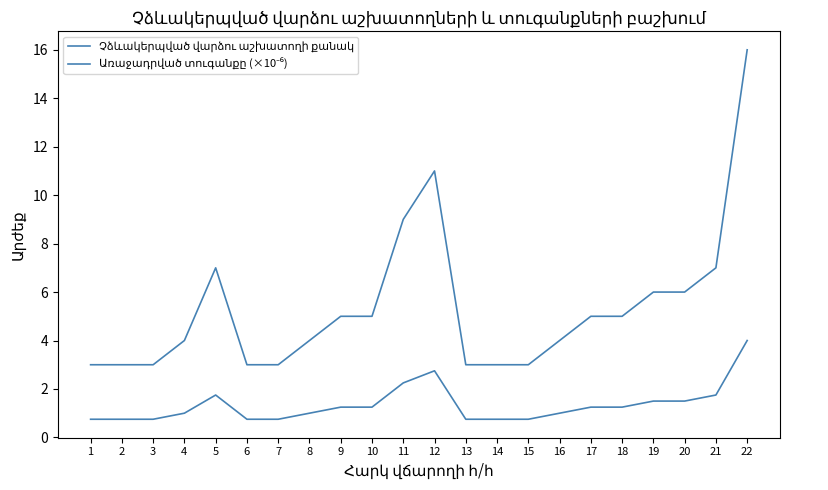

Is this an area chart (filled region under the line)?

No